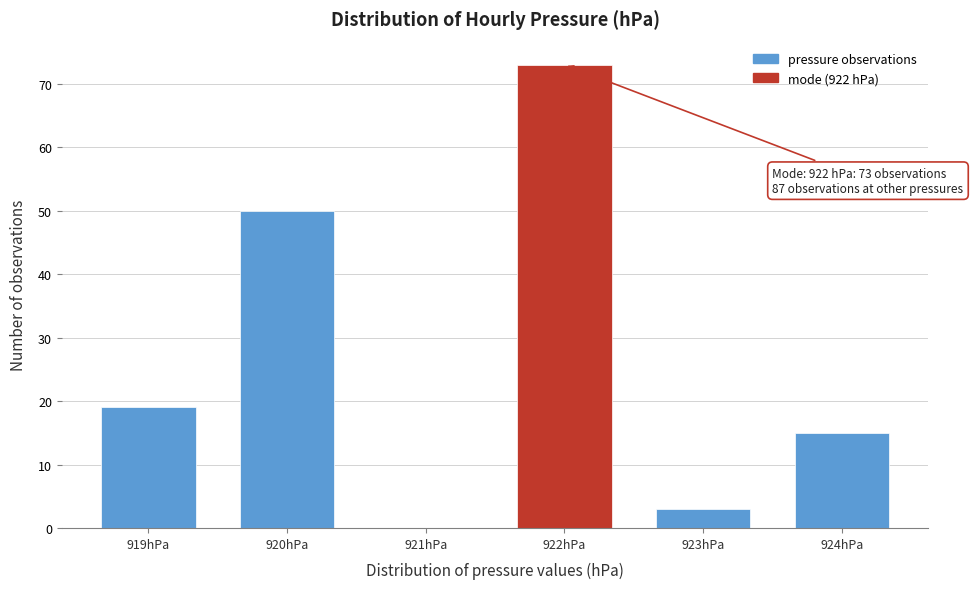

Over which range of the x-axis is the bar tallest?

921.5 to 922.5